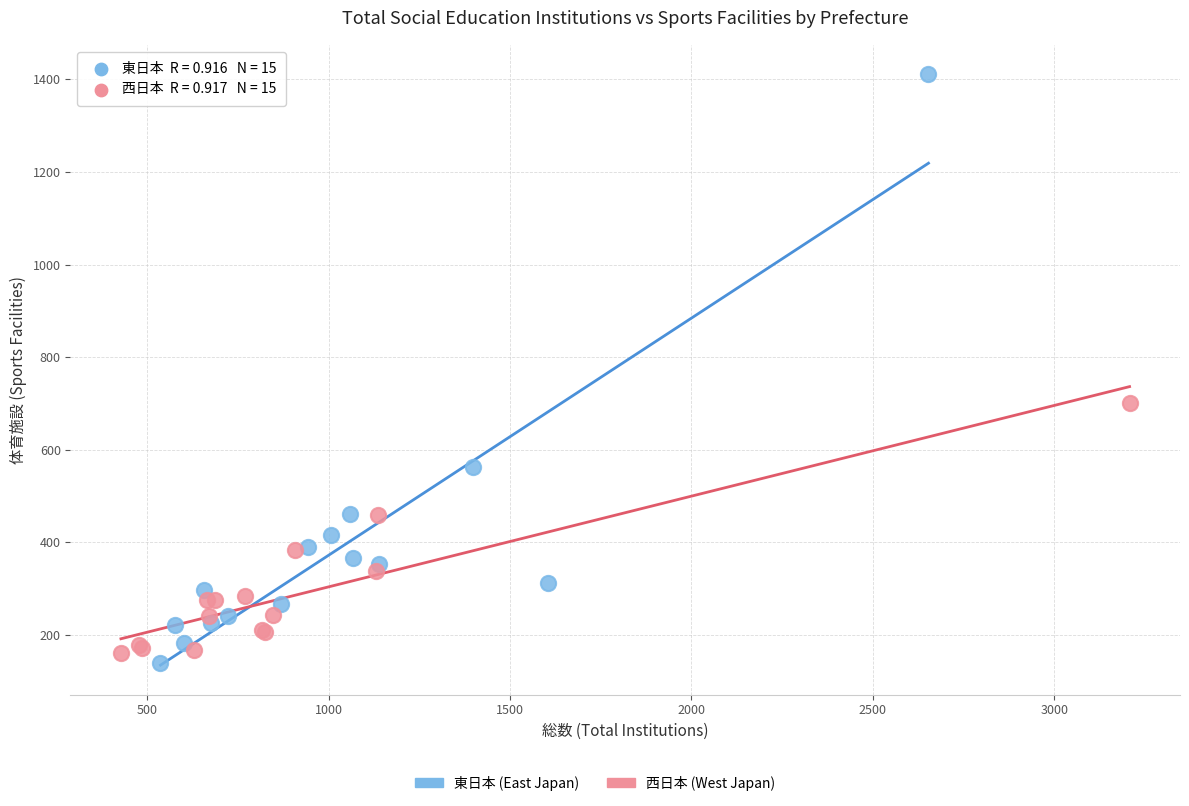

Which series has the widest spread of Y values?

東日本 (East Japan)